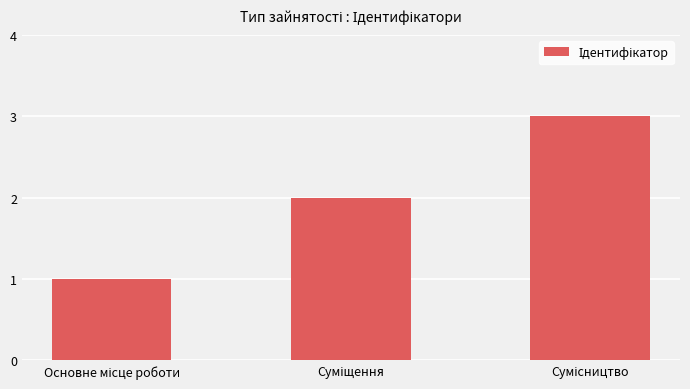

Are the bars grouped side by side (vs. stacked)?

No